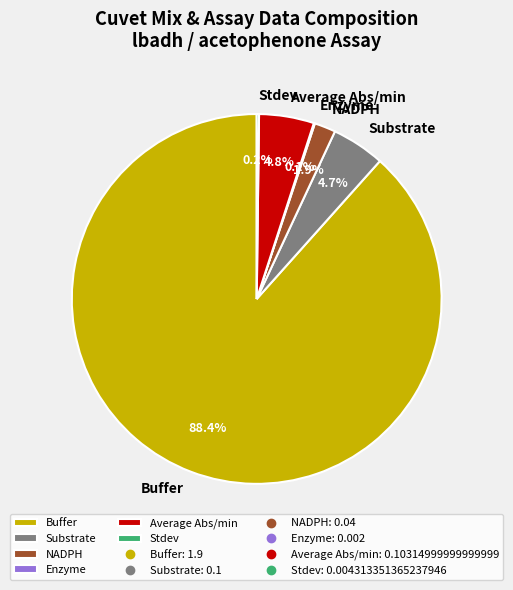

Is the sum of Average Abs/min and Substrate greater than half?

No